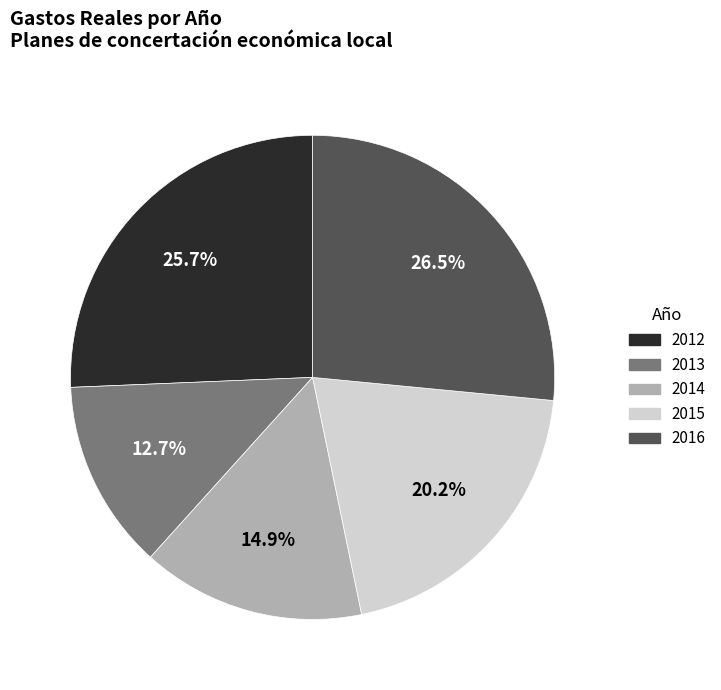

To the nearest percent, what is the difference between the largest and smallest slice percentages?

14%